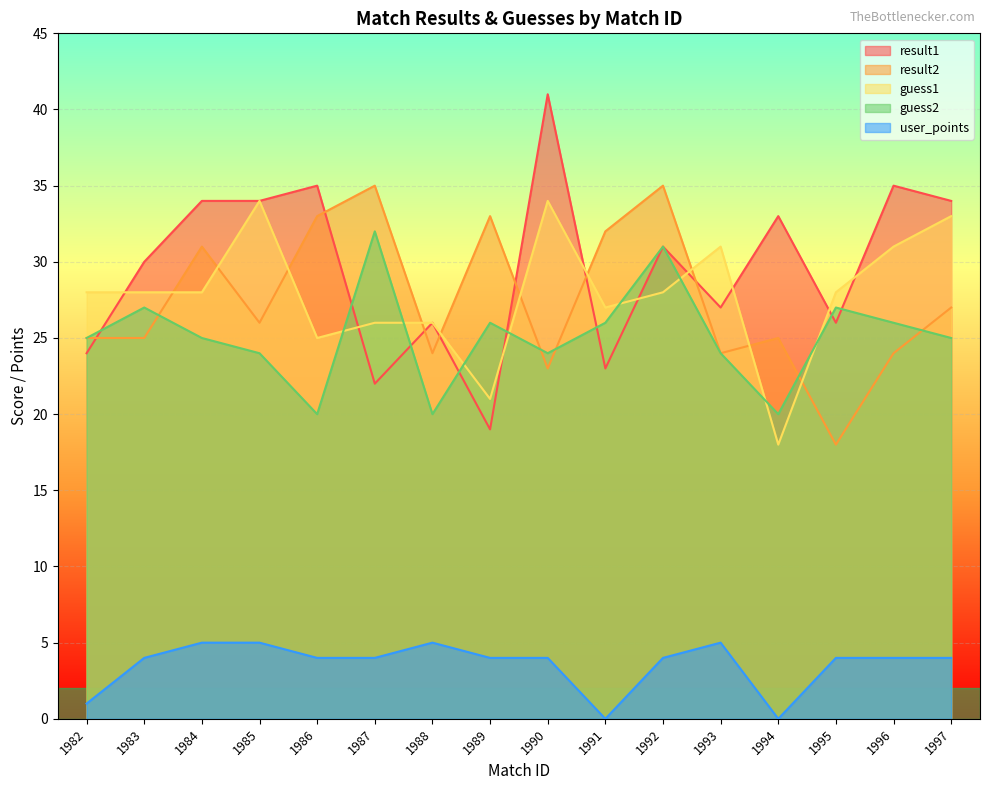

Read the result2 value at 1985, to the nearest 5.

25